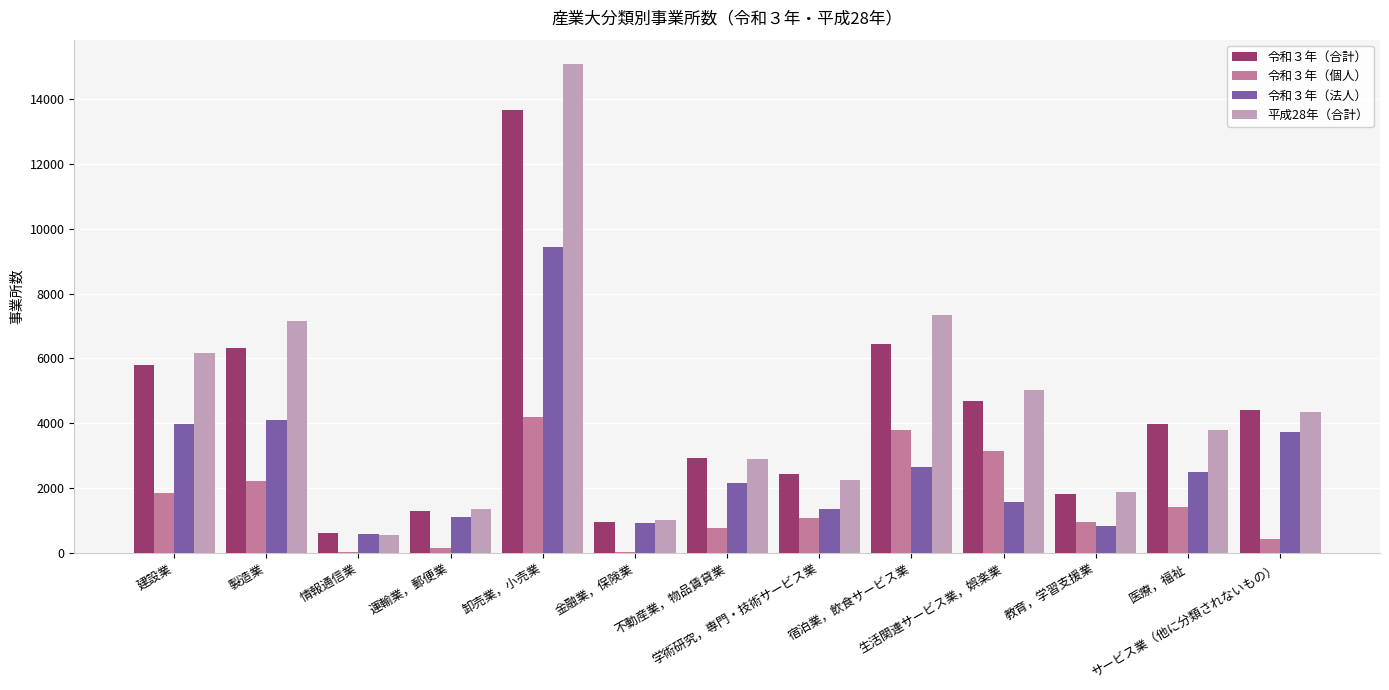

At which category is the sum across all series the highest?

卸売業，小売業